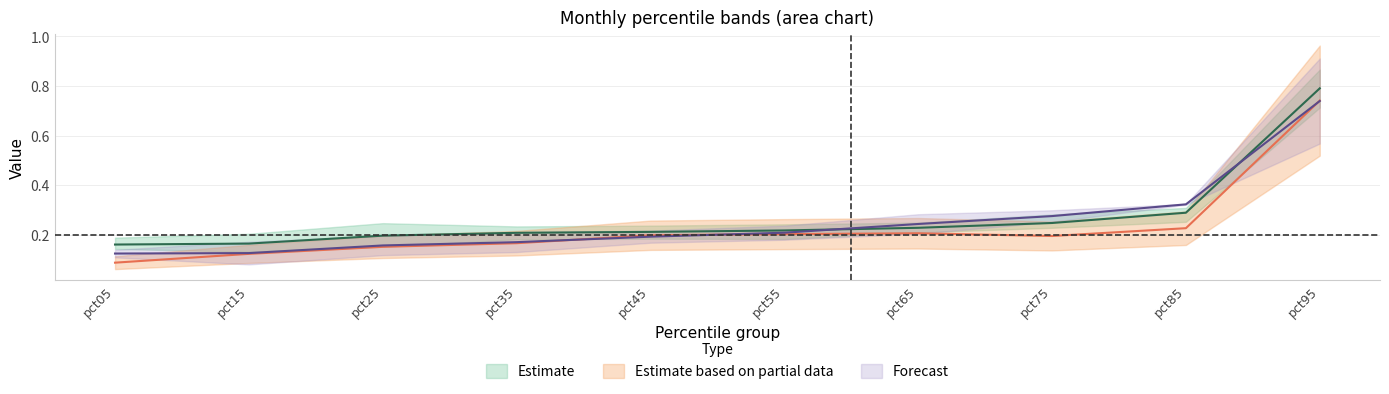

Reading left to right, transcribe all the data shown in this chart.

Jan: 0.2	0.2	0.2	0.2	0.2	0.2	0.2	0.2	0.3	0.8
Feb: 0.1	0.1	0.2	0.2	0.2	0.2	0.2	0.2	0.2	0.7
Mar: 0.1	0.1	0.2	0.2	0.2	0.2	0.2	0.3	0.3	0.7